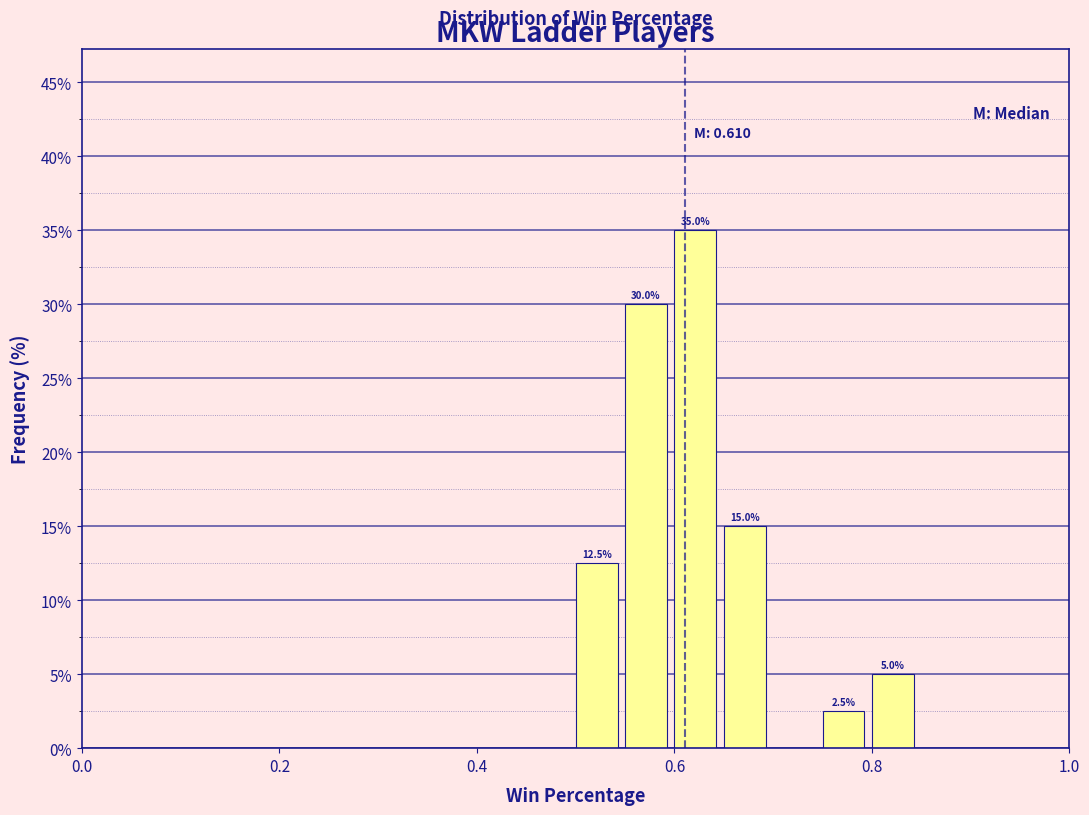

Read against the x-axis, roughly where is the centre of the tallest bar?

0.62